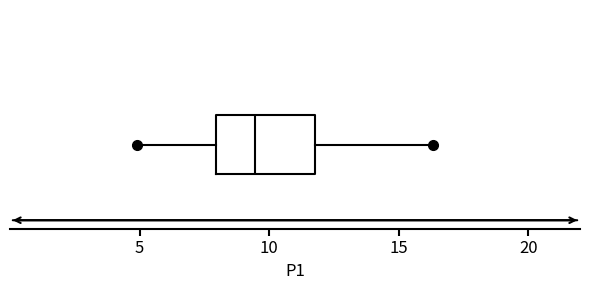

Transcribe this box plot: give where the median line is, the range the box spans, and where the two whiskers end, as read against the x-axis. The values are not printed on the chart, so give them approximately, as read against the axis.

median 9.5, box 8.0 to 12.0, whiskers 5.0 to 16.5